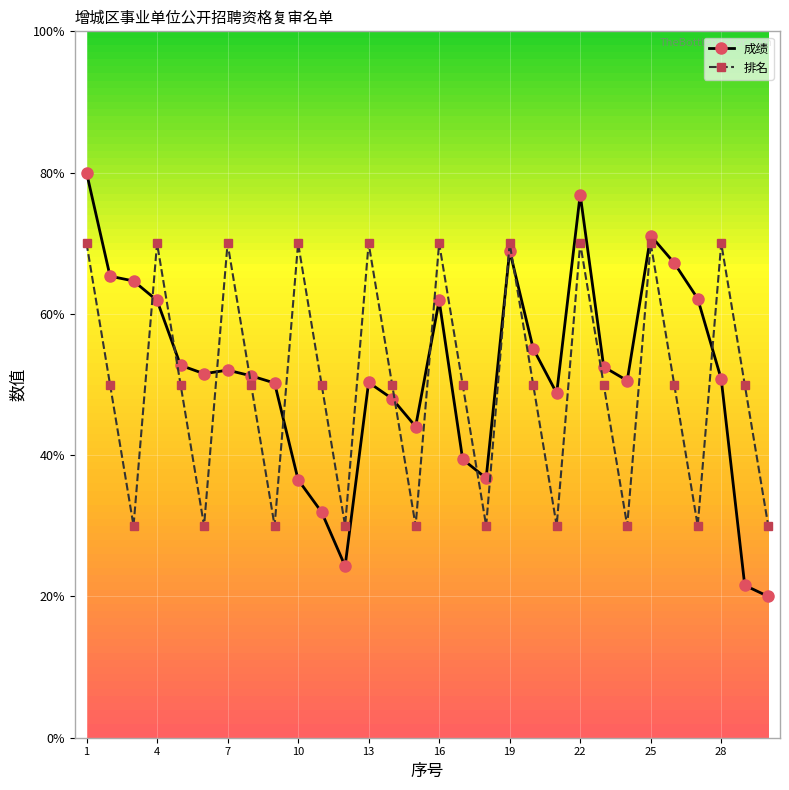

What is the highest value of the 排名 series?

70.0